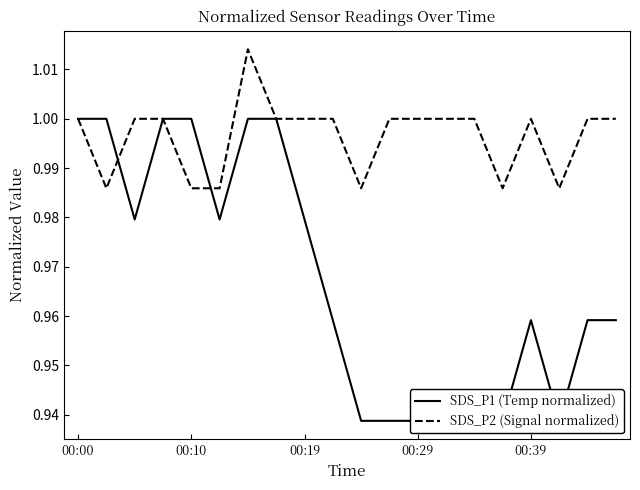

After their last crossing, which series has the higher values: SDS_P1 (Temp normalized) or SDS_P2 (Signal normalized)?

SDS_P2 (Signal normalized)